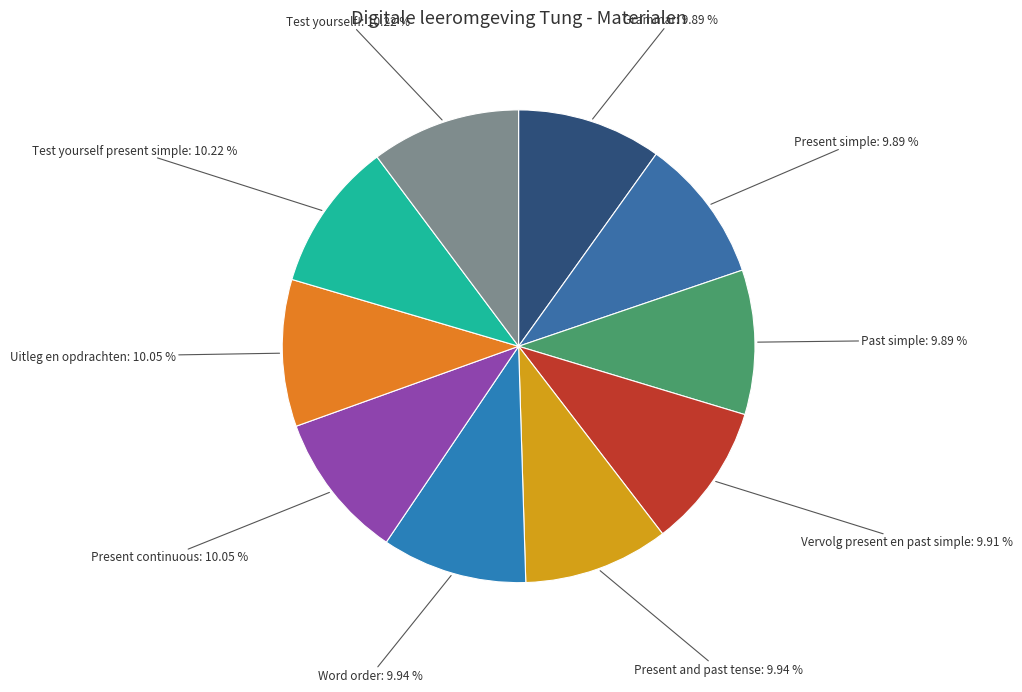

Does Grammar account for over 50% of the chart?

No